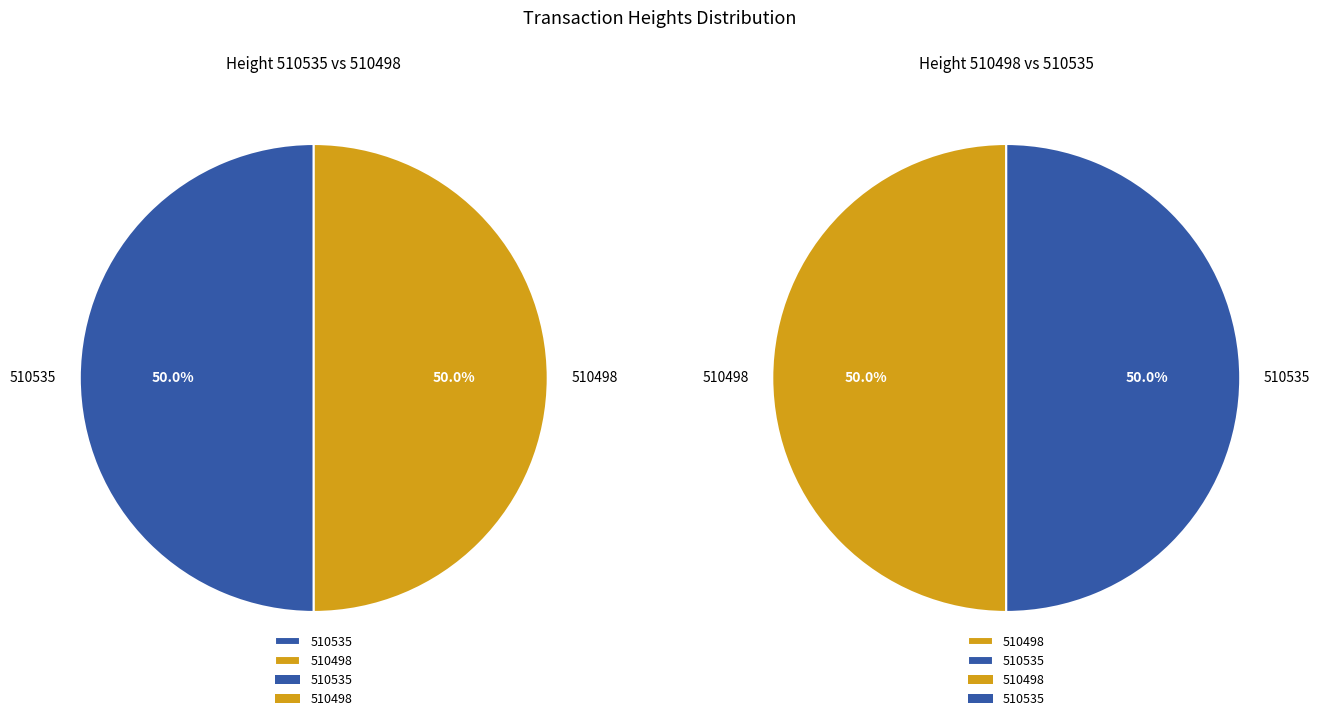

Rank the categories by value from lowest to highest.

510498, 510535